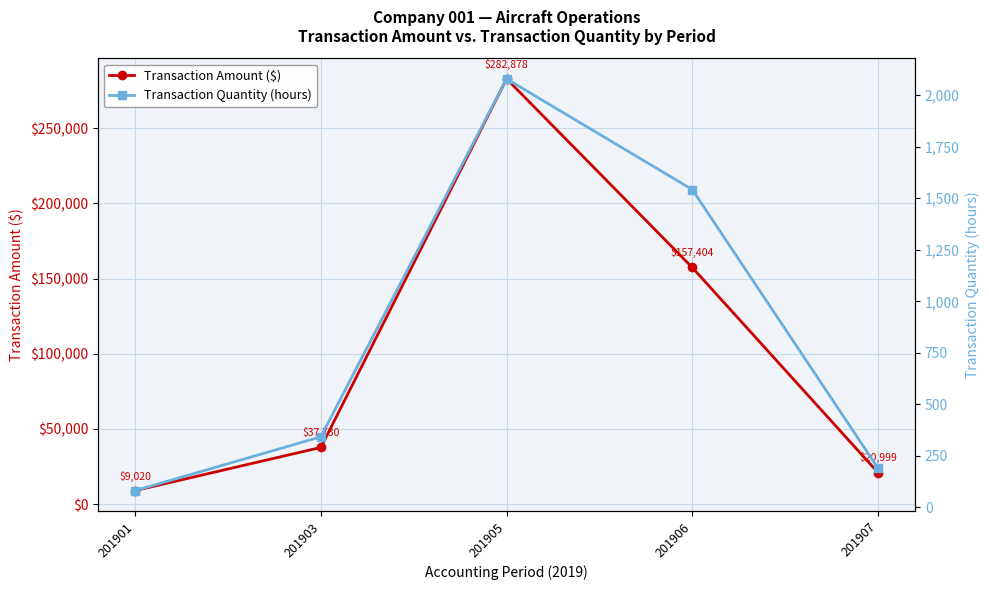

At which label is Transaction Amount ($) closest to 145949?

201906